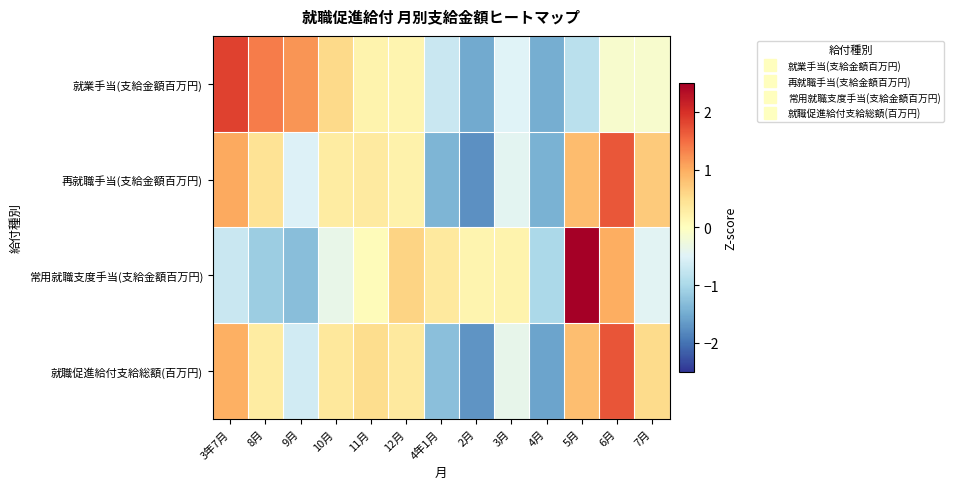

Reading left to right, what are all the values shown in this chart?

就業手当(支給金額百万円): 3年7月=1.8	8月=1.4	9月=1.2	10月=0.6	11月=0.2	12月=0.2	4年1月=-0.7	2月=-1.5	3月=-0.5	4月=-1.5	5月=-0.8	6月=-0.1	7月=-0.1
再就職手当(支給金額百万円): 3年7月=1.0	8月=0.4	9月=-0.5	10月=0.3	11月=0.3	12月=0.2	4年1月=-1.4	2月=-1.7	3月=-0.4	4月=-1.4	5月=0.8	6月=1.7	7月=0.7
常用就職支度手当(支給金額百万円): 3年7月=-0.7	8月=-1.1	9月=-1.3	10月=-0.4	11月=0.0	12月=0.6	4年1月=0.4	2月=0.2	3月=0.2	4月=-1.0	5月=2.6	6月=1.0	7月=-0.5
就職促進給付支給総額(百万円): 3年7月=1.0	8月=0.3	9月=-0.6	10月=0.4	11月=0.5	12月=0.3	4年1月=-1.3	2月=-1.7	3月=-0.4	4月=-1.6	5月=0.8	6月=1.7	7月=0.5